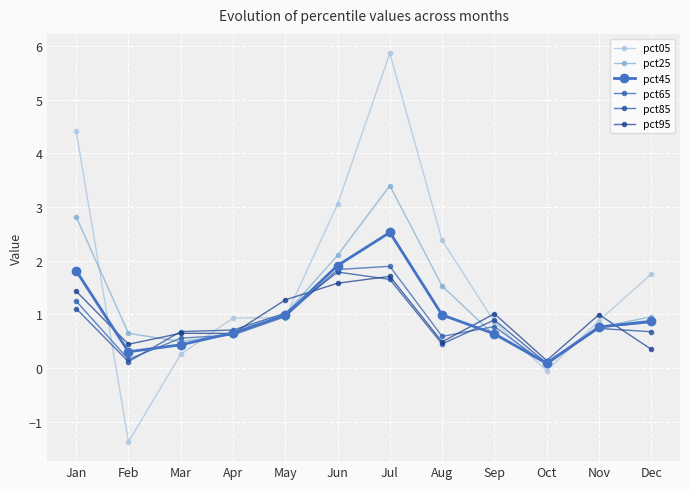

How many lines are shown in the chart?

6